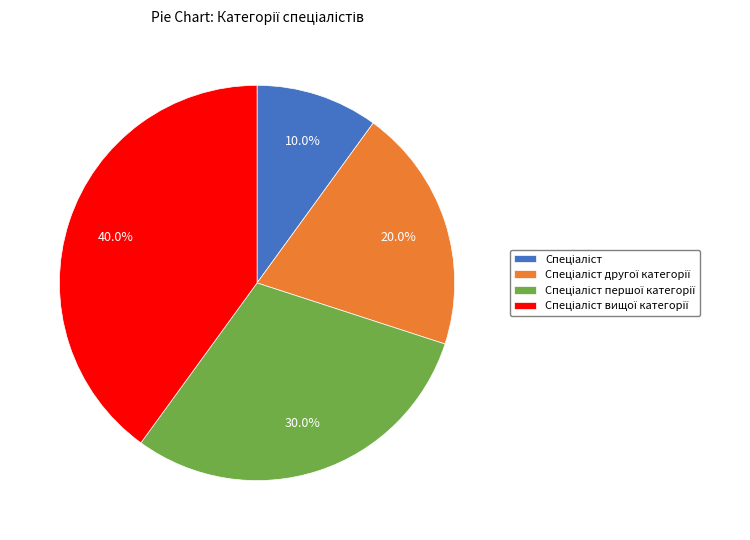

Is there any slice that represents more than half of the pie?

No